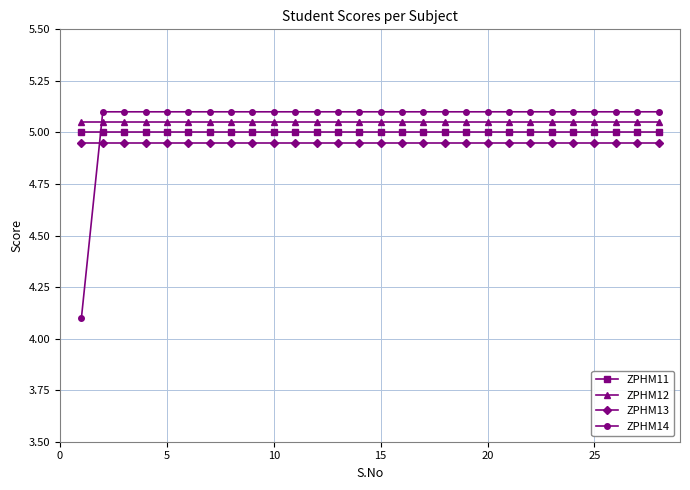

Does the chart display data point markers on the line(s)?

Yes